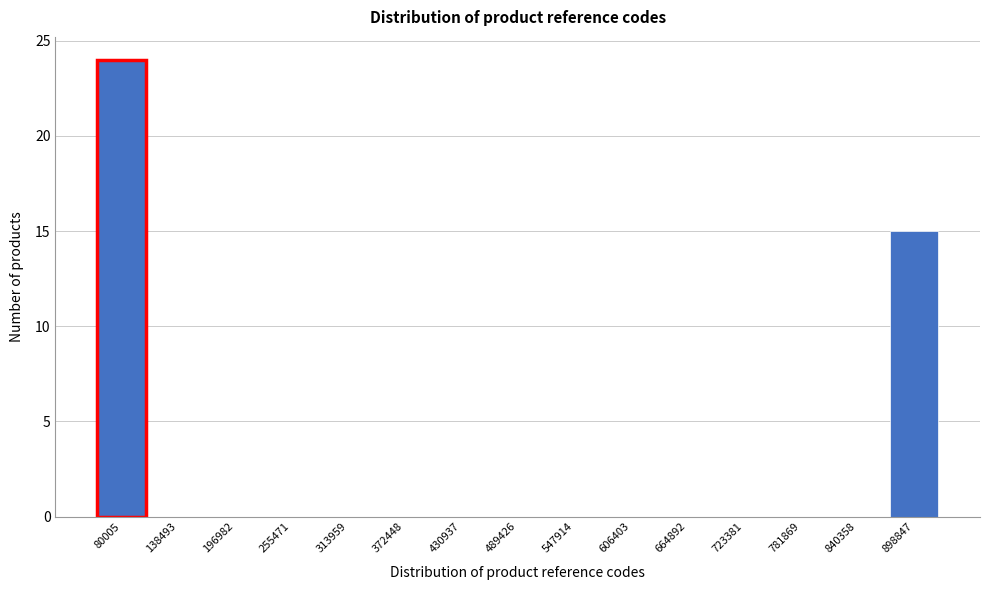

Reading right to left, extract all data points from this chart.

898847=15	840358=0	781869=0	723381=0	664892=0	606403=0	547914=0	489426=0	430937=0	372448=0	313959=0	255471=0	196982=0	138493=0	80005=24